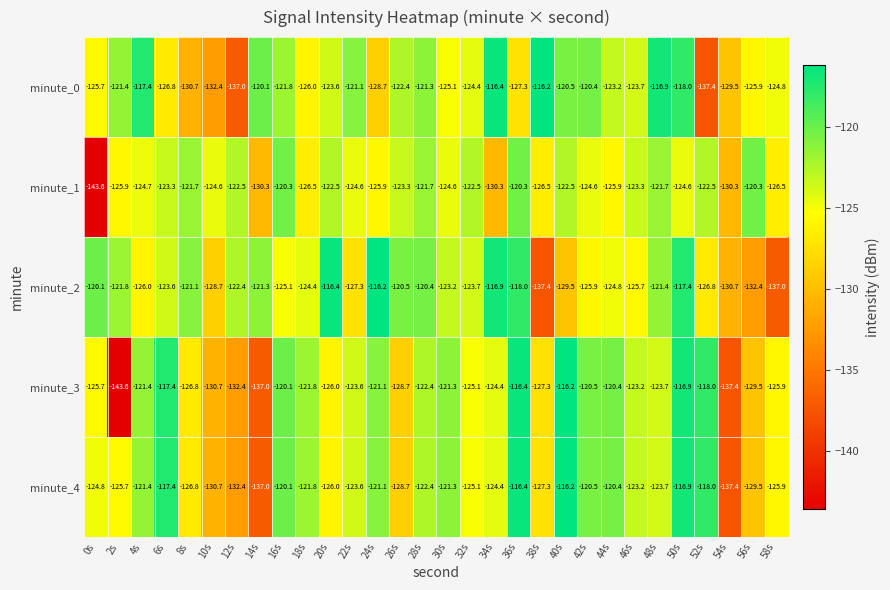

What value does the minute_1 series have at 32s?

-122.5